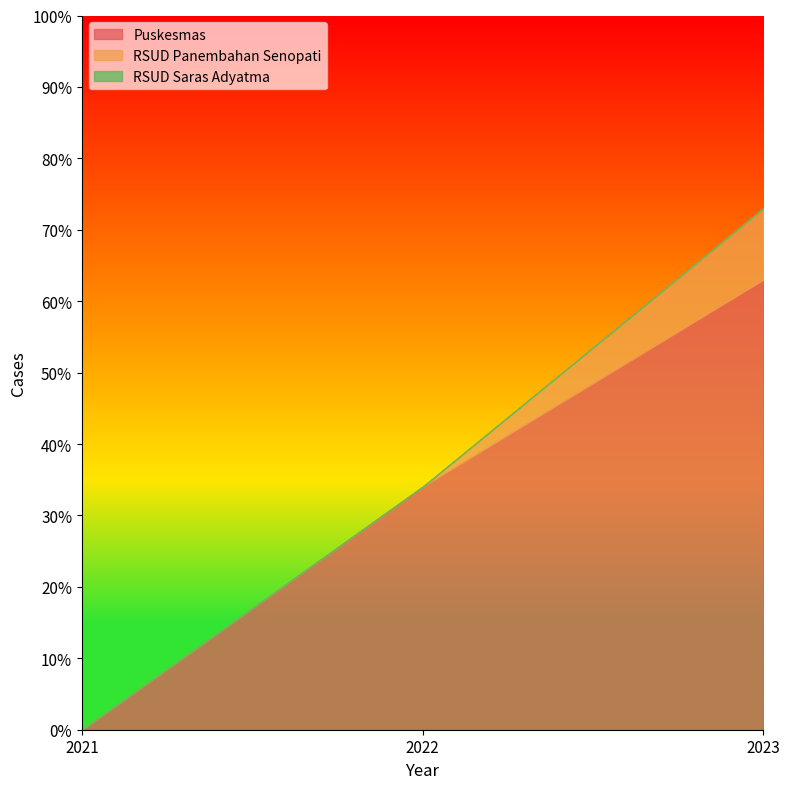

Is it true that RSUD Panembahan Senopati equals 0 at 2021?

True